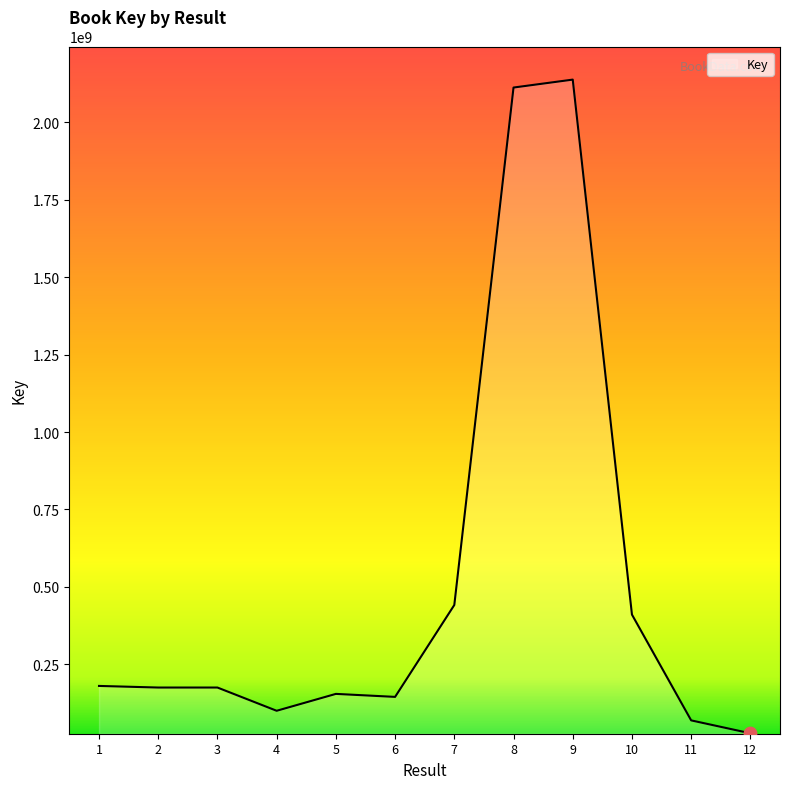

What is the ratio of the value at 5 to the value at 4?

1.5